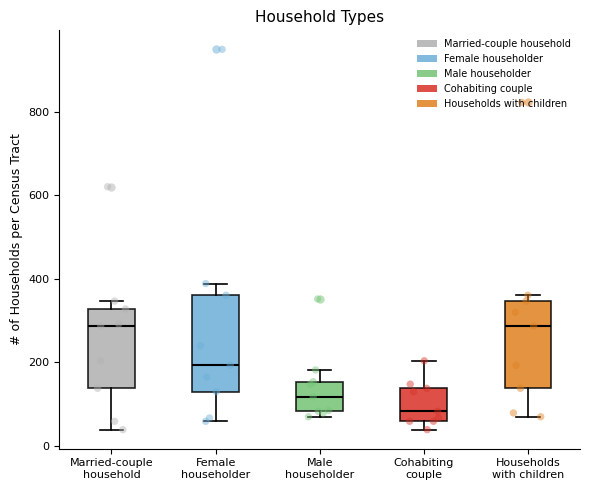

Which box has the lowest median line?

Cohabiting couple